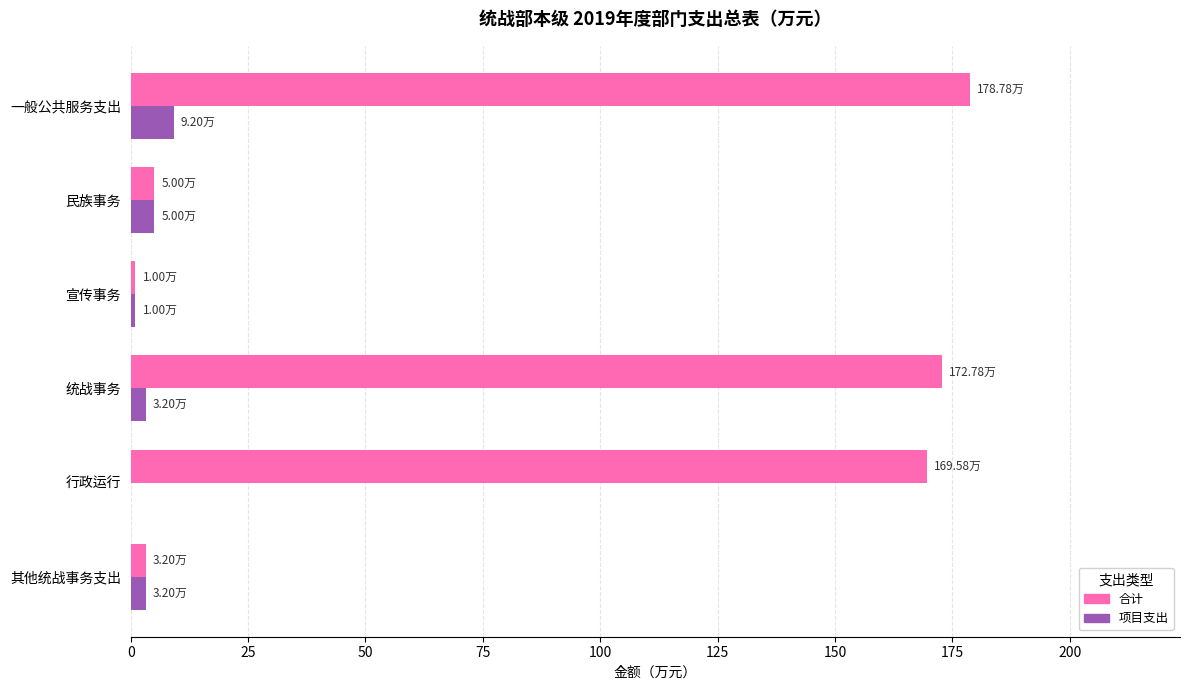

What is the sum of all 项目支出 values?

21.6